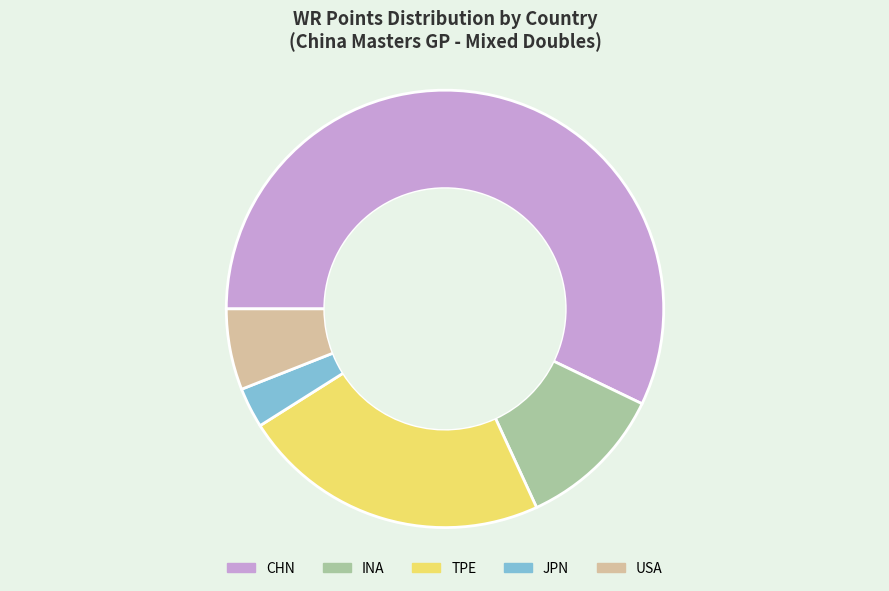

Rank the categories by value from lowest to highest.

JPN, USA, INA, TPE, CHN